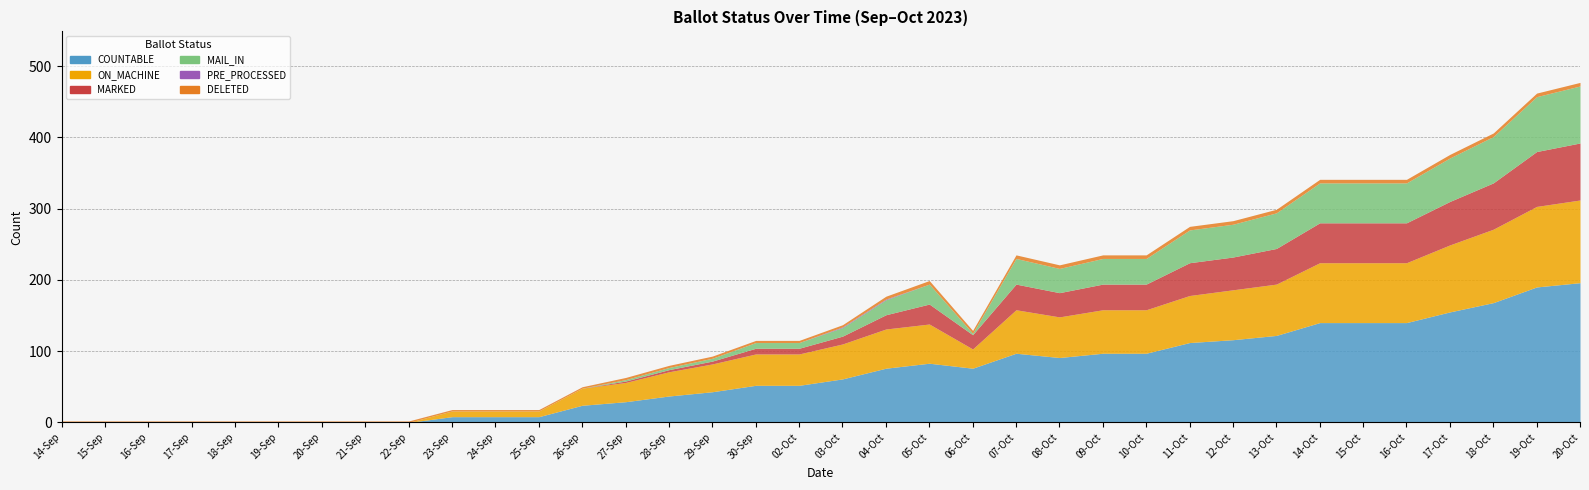

True or false: MARKED and ON_MACHINE cross at least once.

False